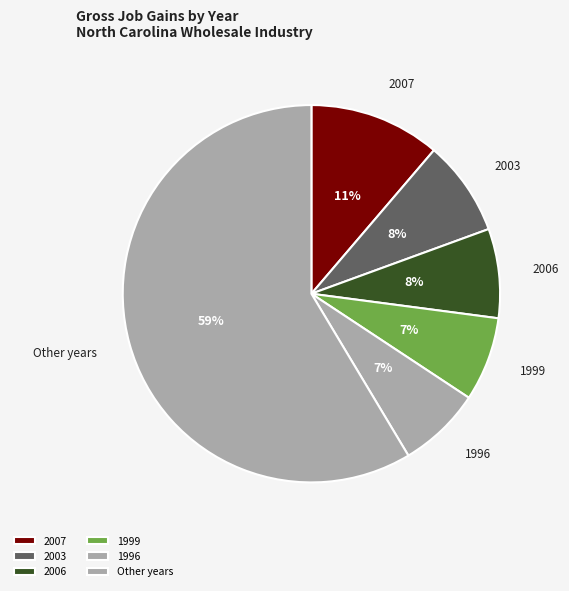

Which category has the biggest portion of the pie?

Other years